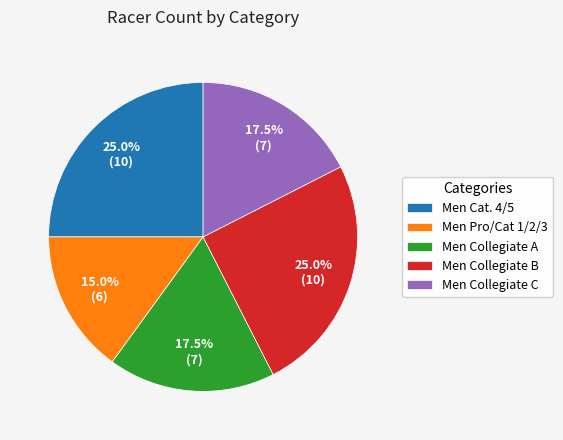

What portion of the pie excludes Men Pro/Cat 1/2/3?

85.0%